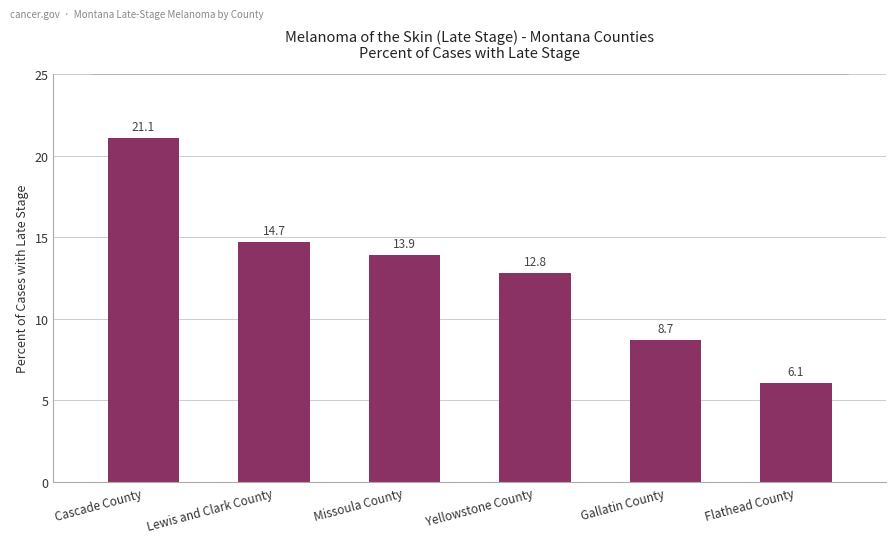

Reading right to left, list all the values displayed in this chart.

Flathead County=6.1	Gallatin County=8.7	Yellowstone County=12.8	Missoula County=13.9	Lewis and Clark County=14.7	Cascade County=21.1